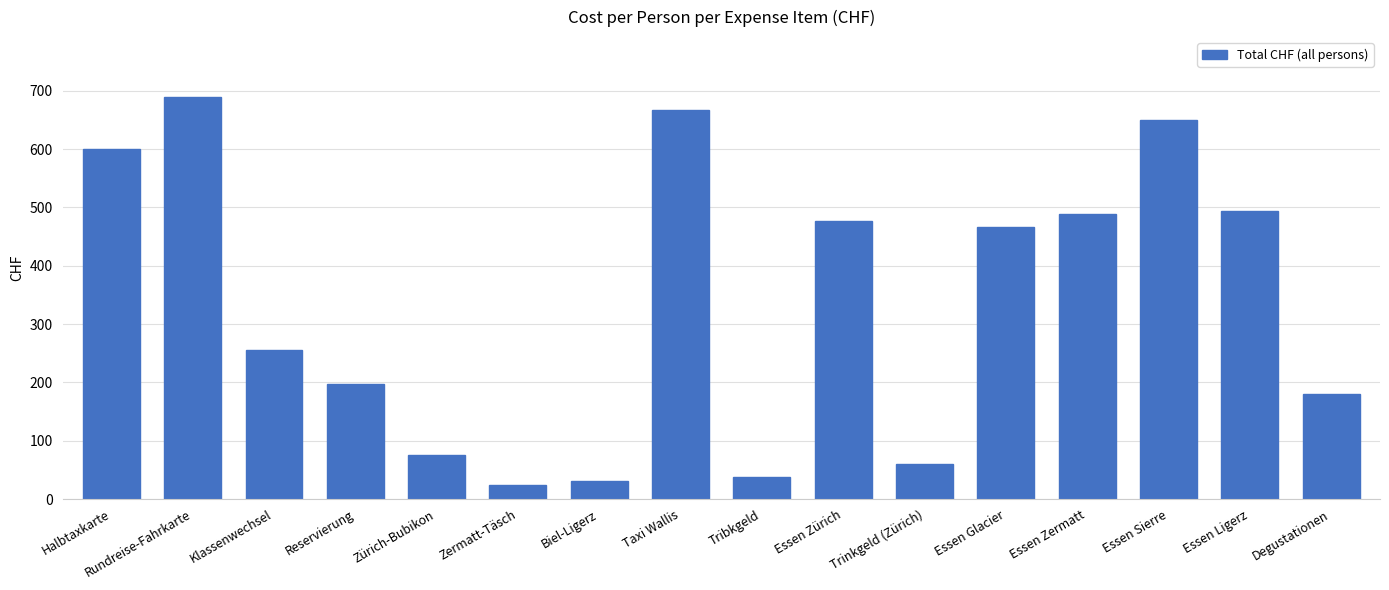

Which has a higher value, Trinkgeld (Zürich) or Taxi Wallis?

Taxi Wallis